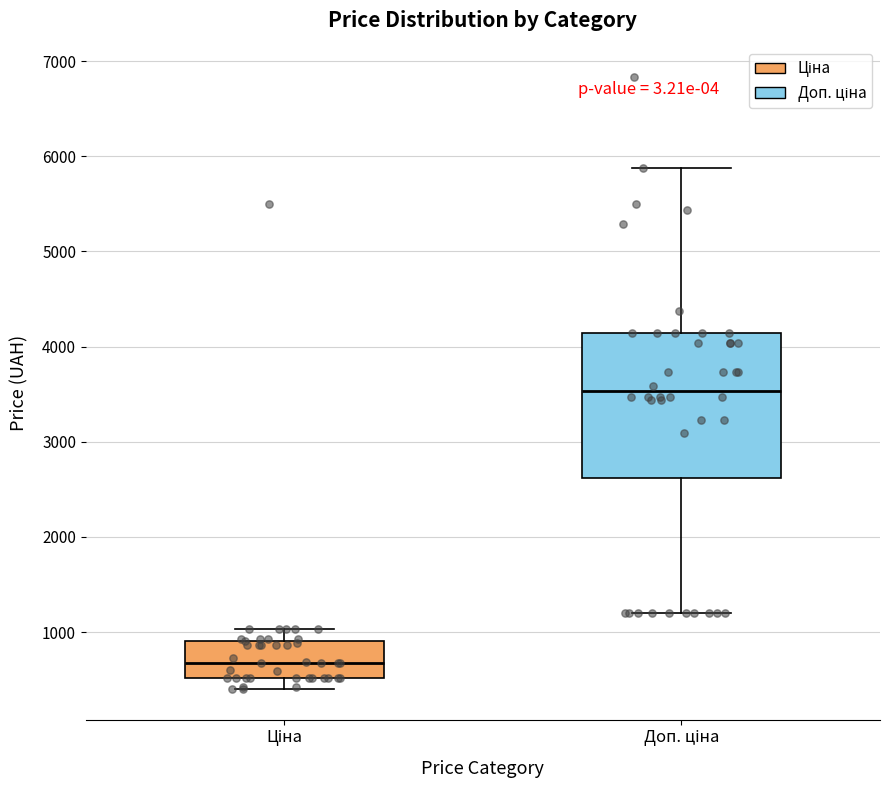

Reading left to right, transcribe this box plot: for each box, give where its median line is, the range the box spans, and where its two whiskers end, as read against the y-axis. The values are not printed on the chart, so give them approximately, as read against the axis.

Ціна: median 700, box 500 to 900, whiskers 400 to 1000
Доп. ціна: median 3500, box 2600 to 4100, whiskers 1200 to 5900